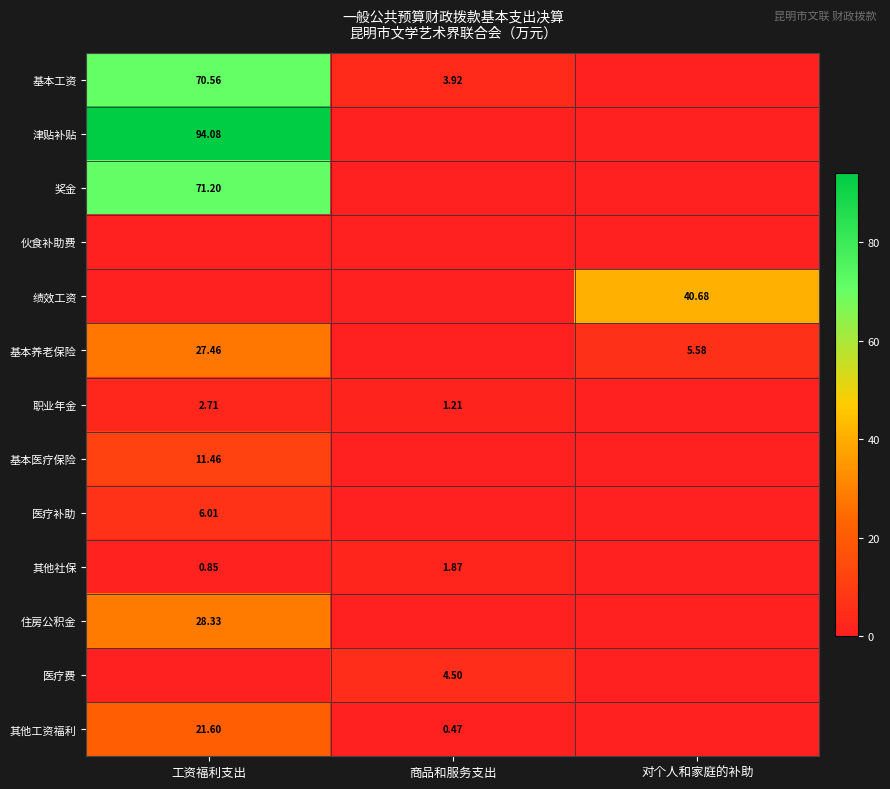

At how many categories does at least one series exceed 38?

2